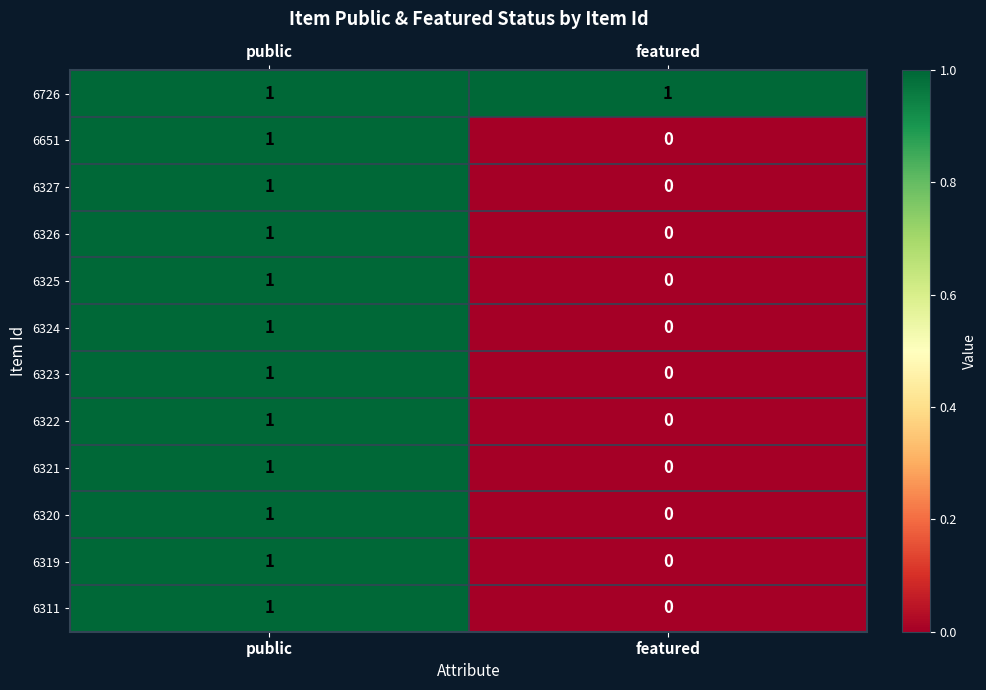

Which series has the largest total across all categories?

6726